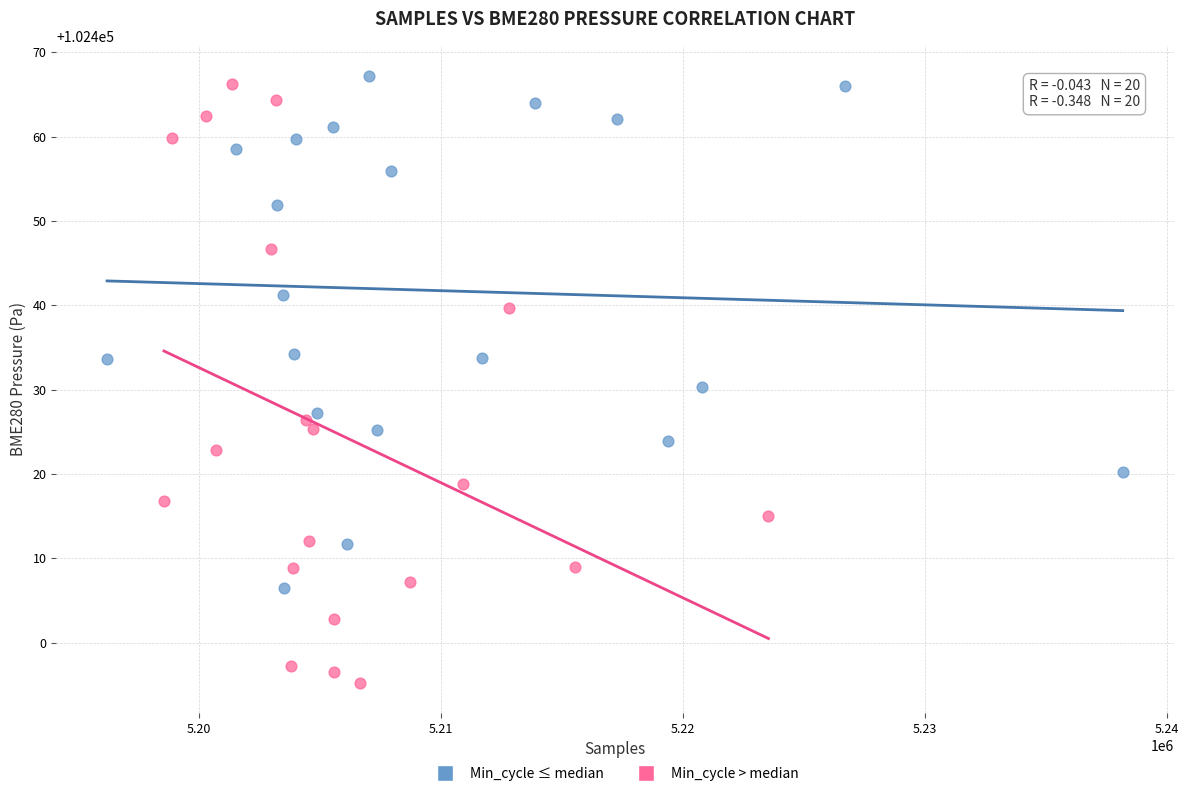

Which series reaches the maximum Y coordinate?

Min_cycle ≤ median